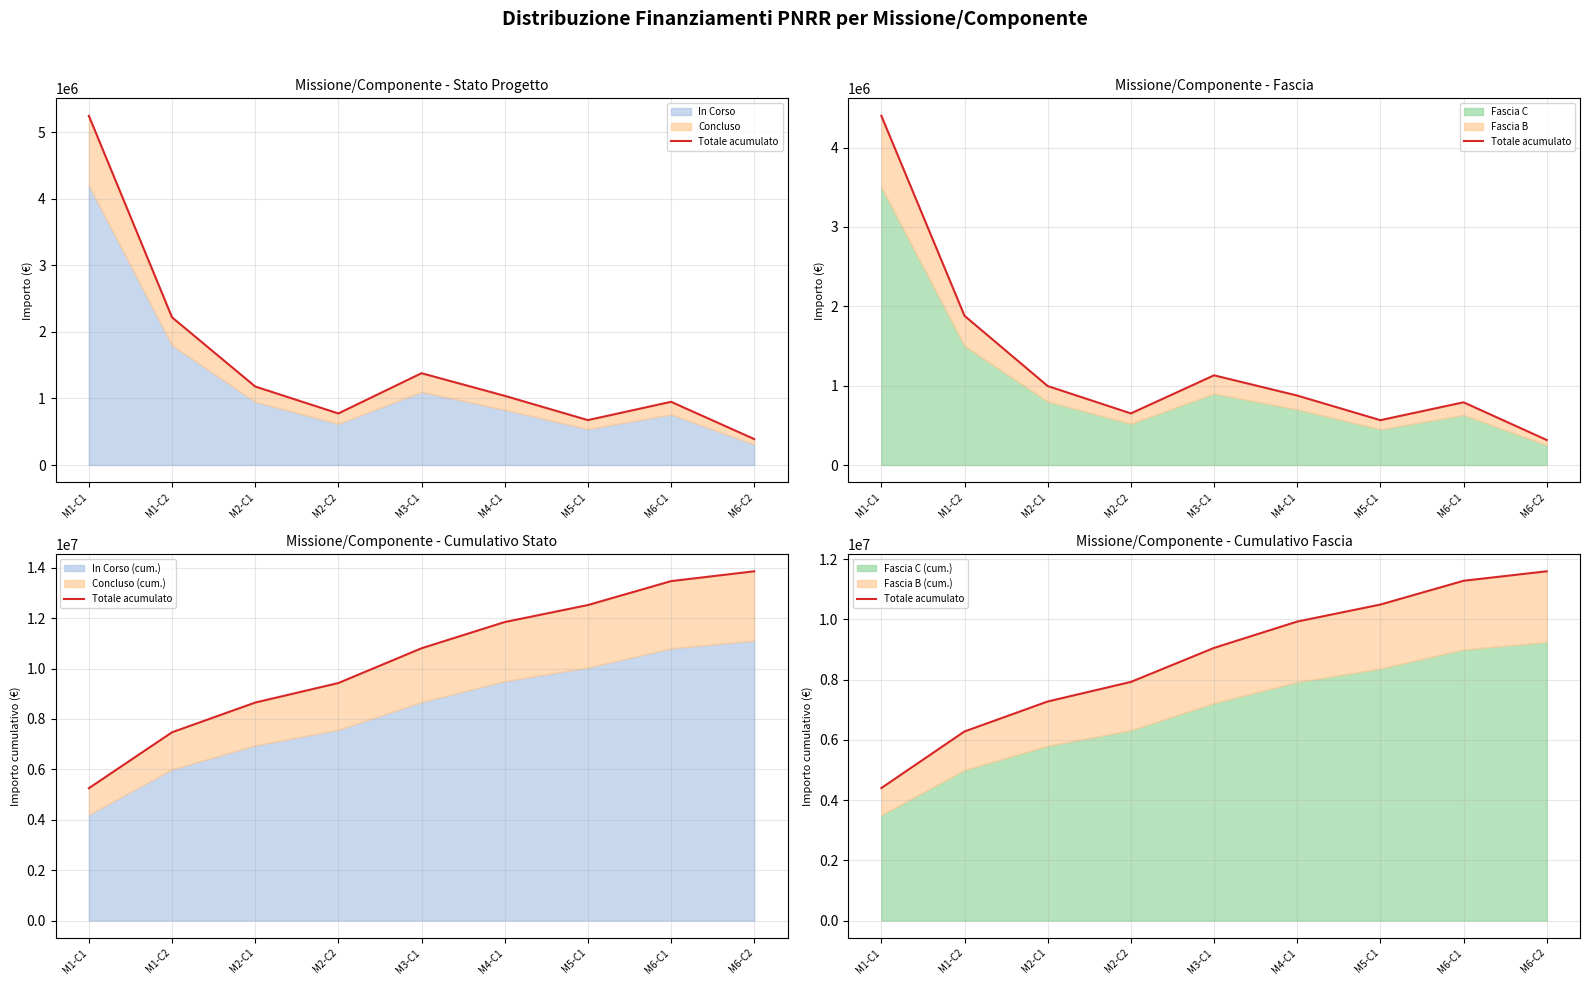

What is the sum of the values at M1-C1 and M2-C1?

11675000